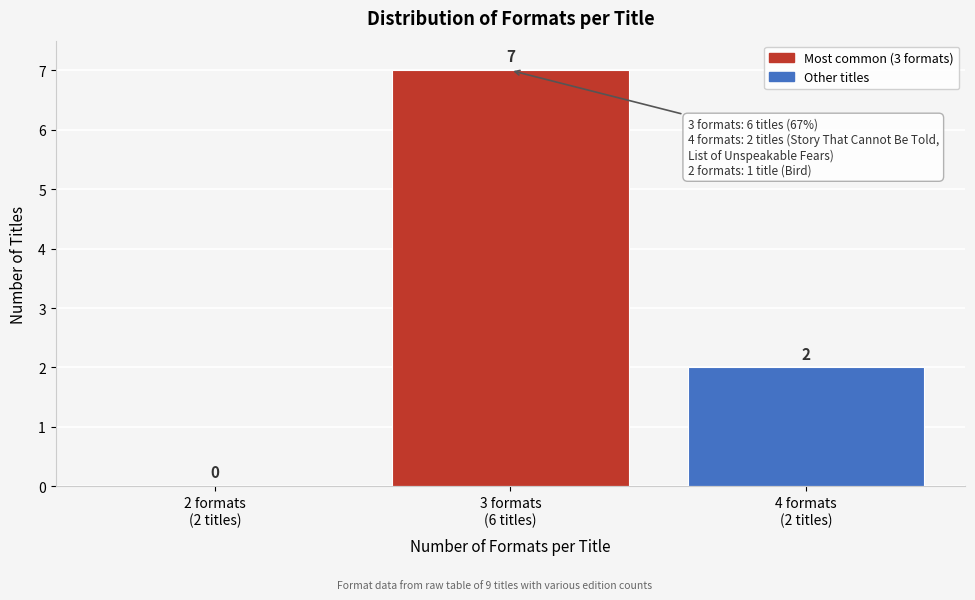

How many values are between 0 and 7?

3